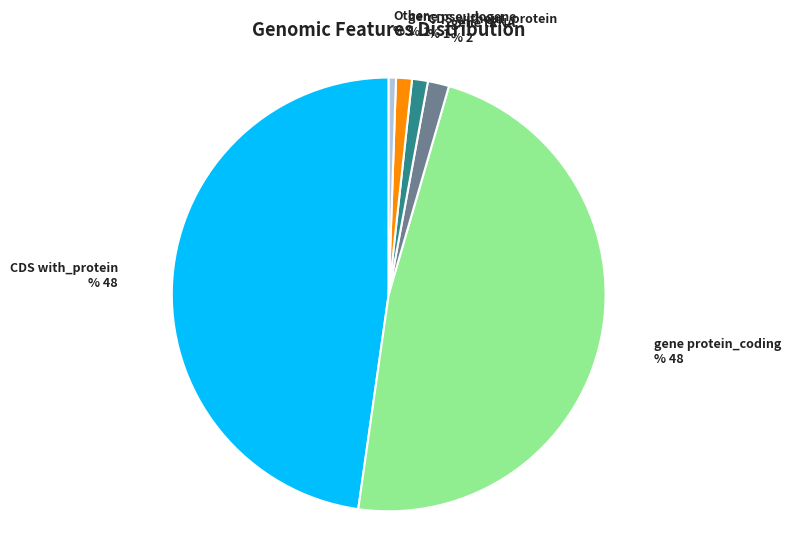

Does CDS without_protein account for over 50% of the chart?

No